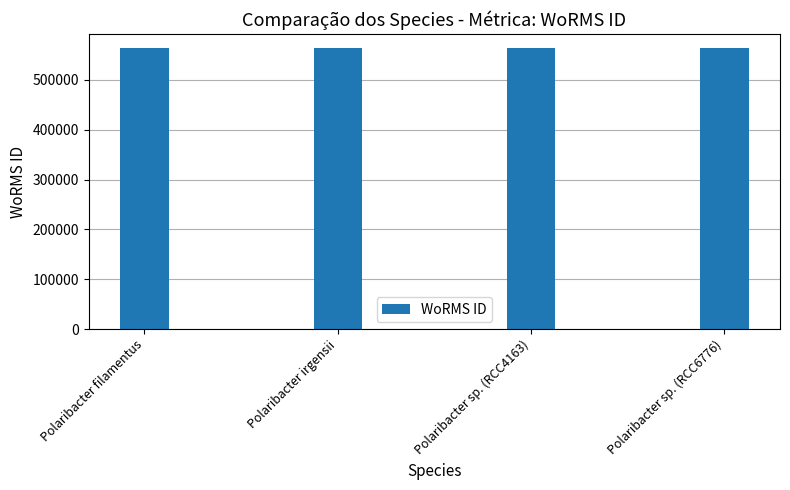

What position from the right is Polaribacter irgensii?

3